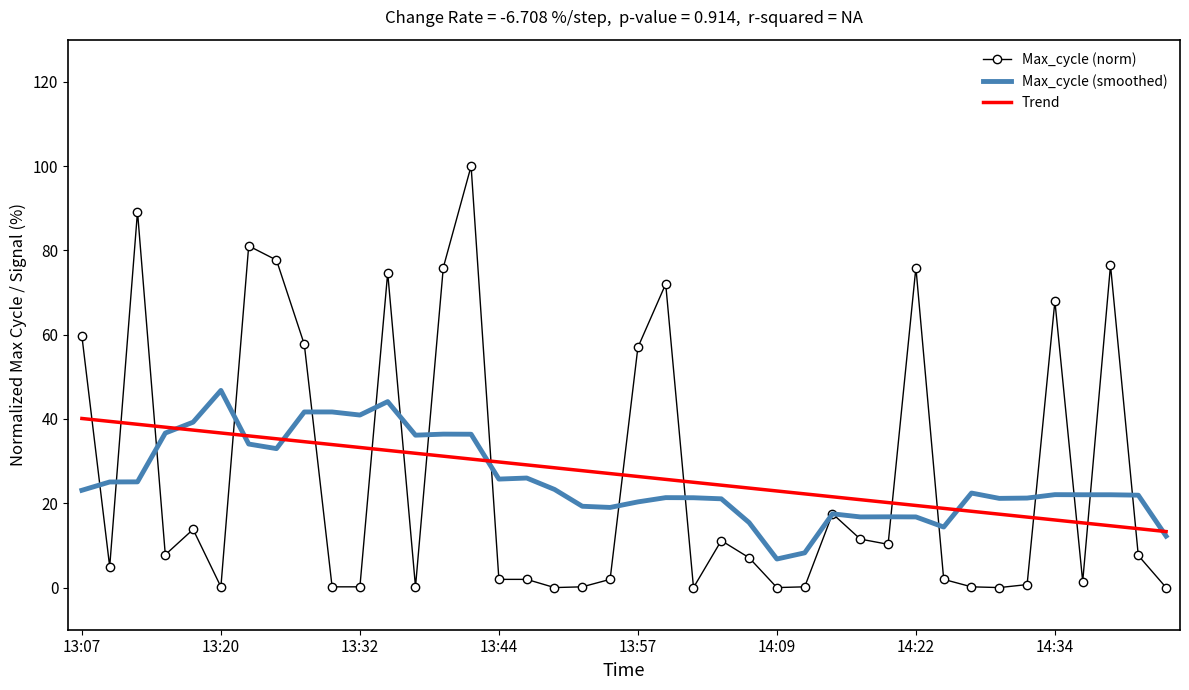

What is the maximum value shown in the chart?

100.0